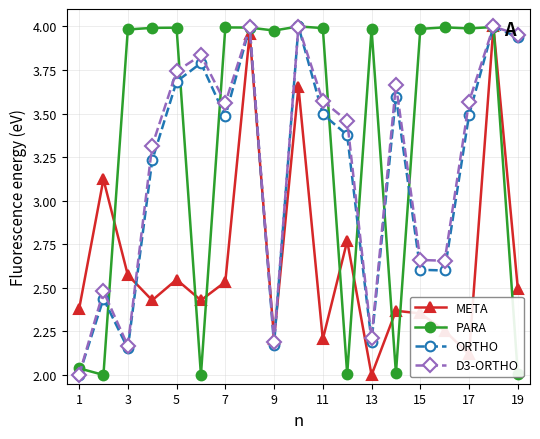

How many values in the D3-ORTHO series exceed 3?

12